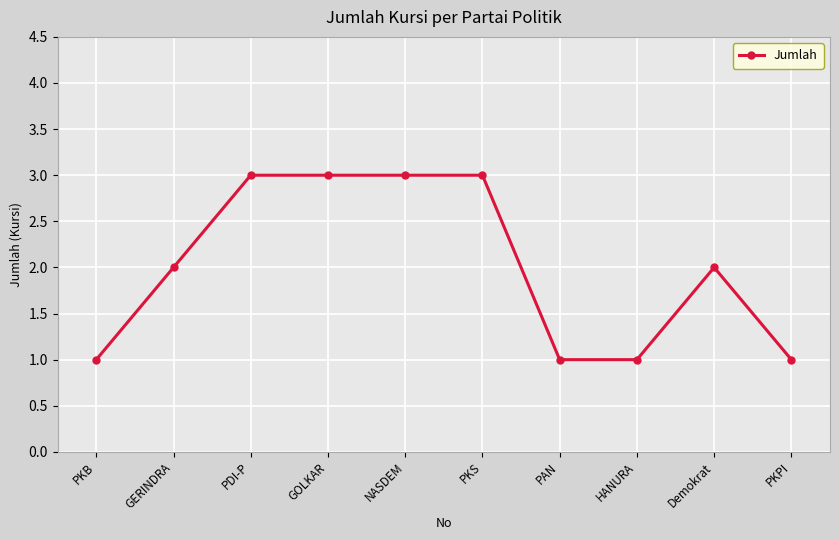

What is the maximum value shown in the chart?

3